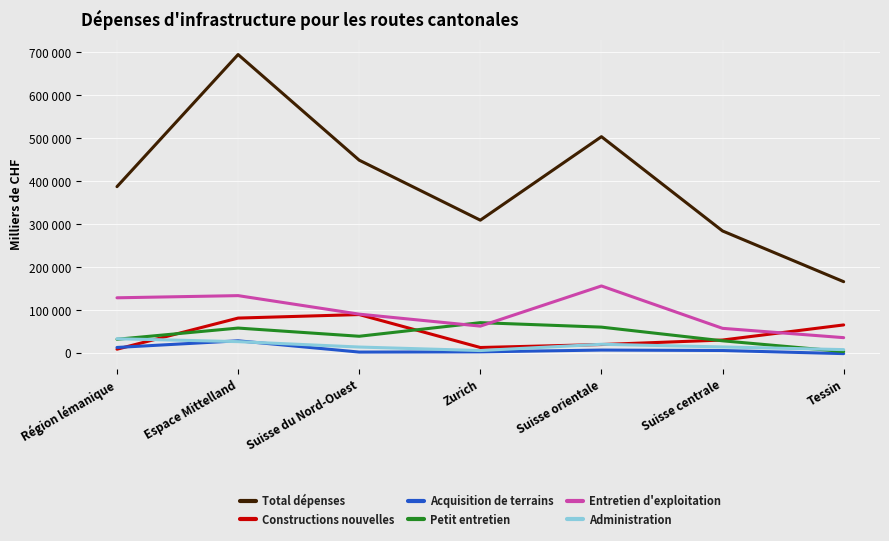

Does the chart have visible grid lines?

Yes